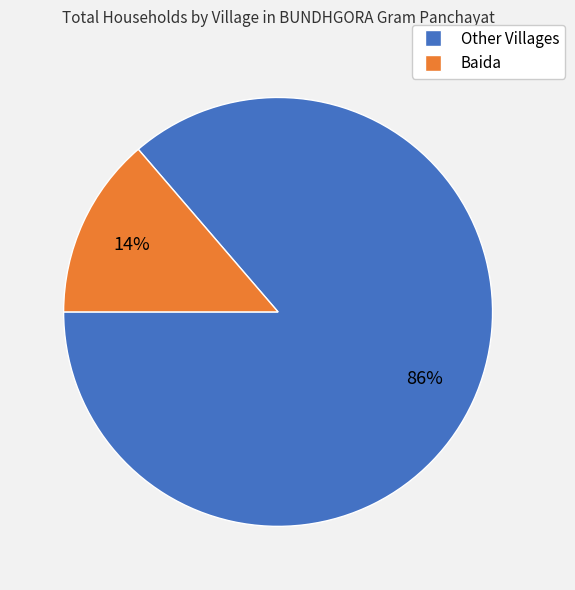

How many slices are in this pie chart?

2